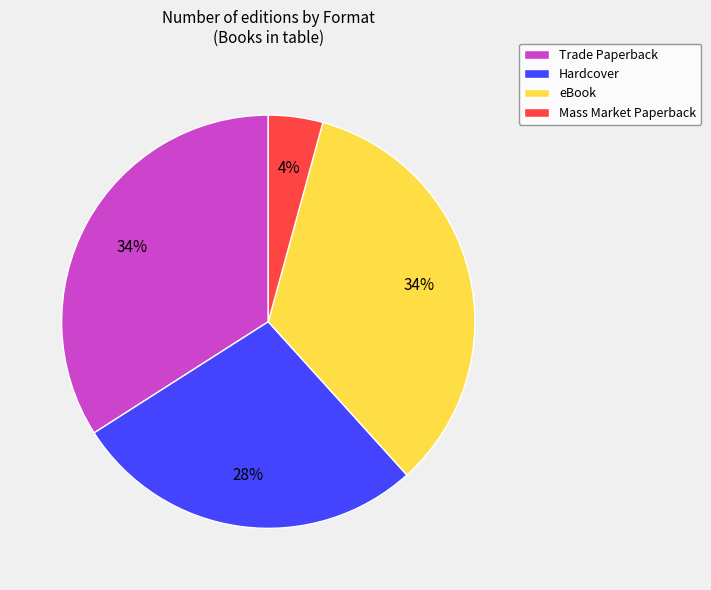

Which category has the smallest portion of the pie?

Mass Market Paperback